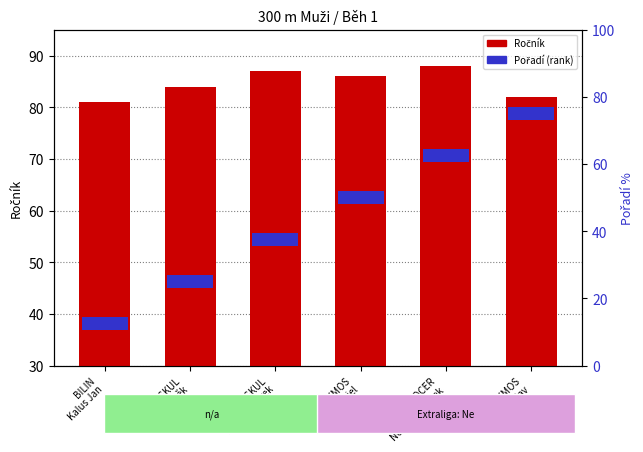

What is the average value?

85